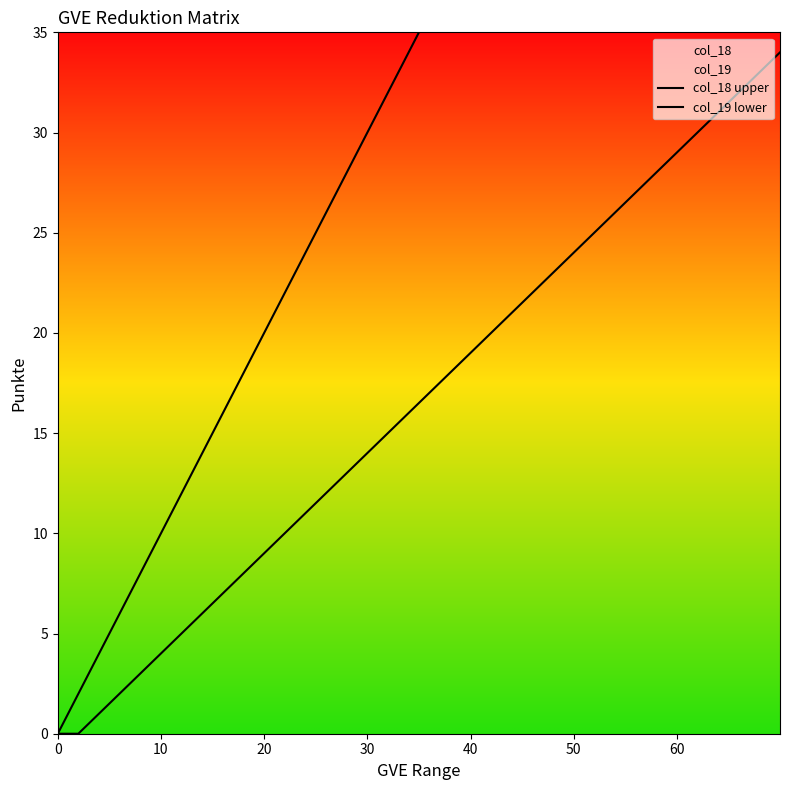

True or false: col_18 upper has more than 2 points higher than both neighbors.

False